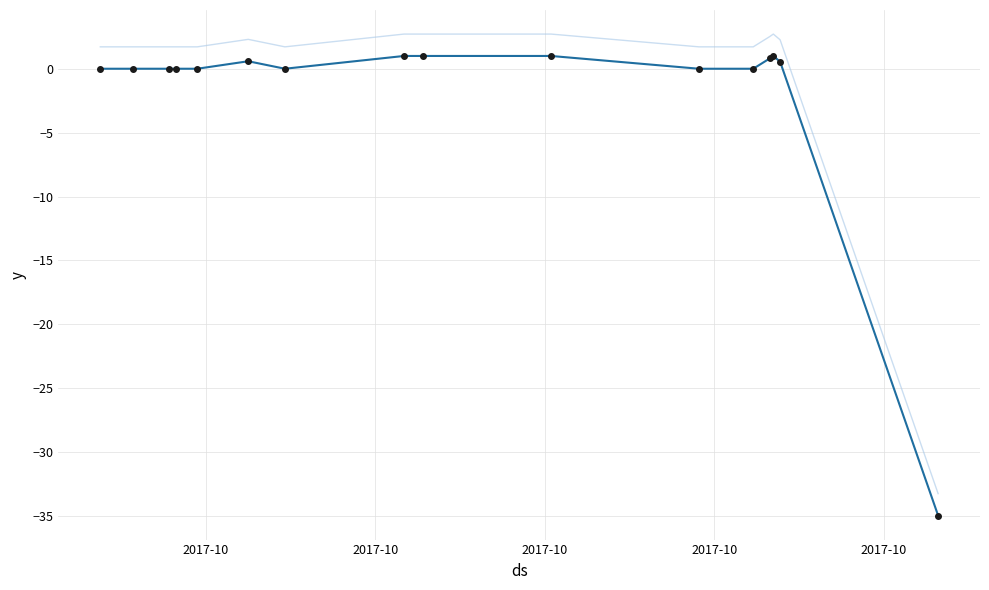

What is the minimum value shown in the chart?

-35.0